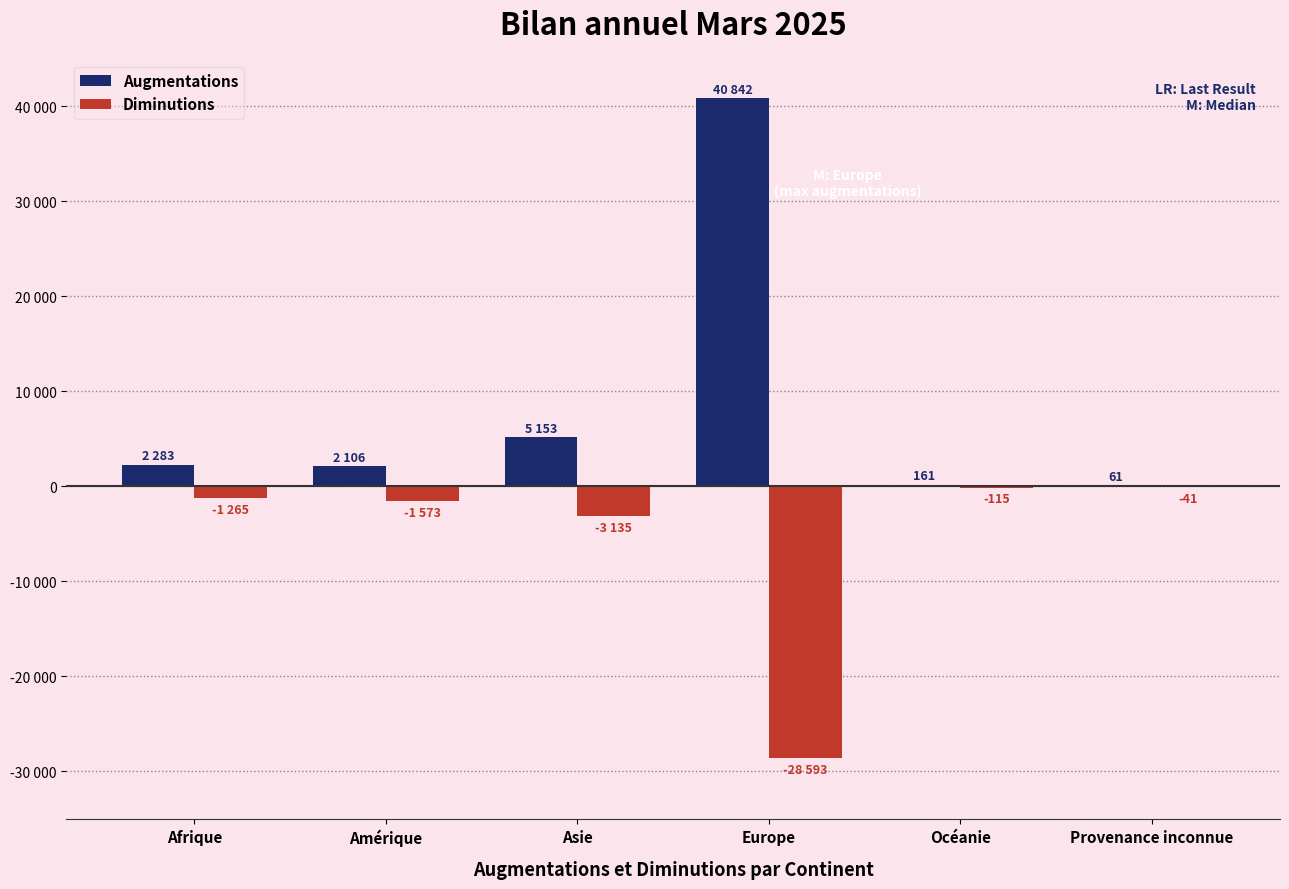

At which category is the sum across all series the highest?

Europe